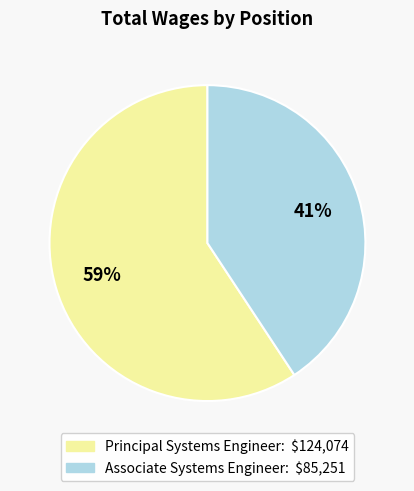

The Principal Systems Engineer slice represents 71% of the pie. True or false?

False